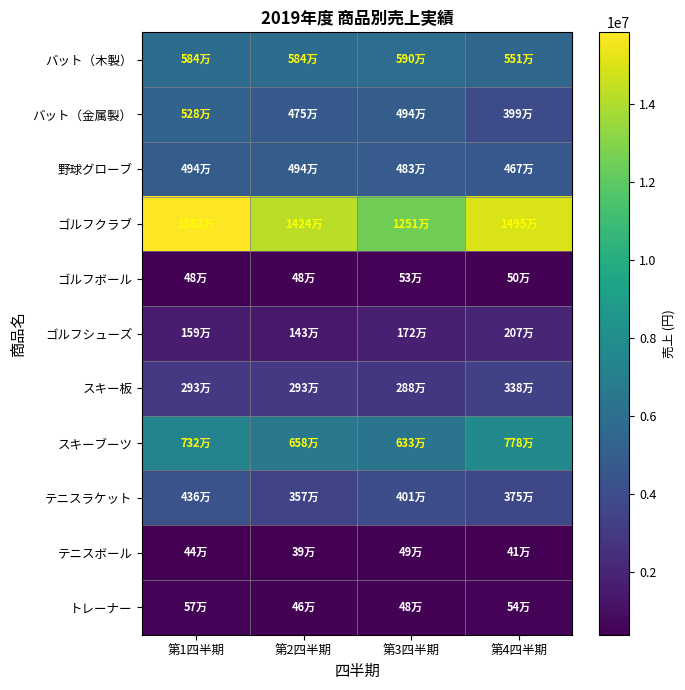

Reading left to right, what are all the values shown in this chart?

バット（木製）: 第1四半期=5841000	第2四半期=5841000	第3四半期=5900400	第4四半期=5519745
バット（金属製）: 第1四半期=5284000	第2四半期=4756000	第3四半期=4941000	第4四半期=3995040
野球グローブ: 第1四半期=4945050	第2四半期=4945000	第3四半期=4835160	第4四半期=4673025
ゴルフクラブ: 第1四半期=15827680	第2四半期=14243900	第3四半期=12512000	第4四半期=14956095
ゴルフボール: 第1四半期=483480	第2四半期=483500	第3四半期=537240	第4四半期=507675
ゴルフシューズ: 第1四半期=1595280	第2四半期=1435200	第3四半期=1725000	第4四半期=2072070
スキー板: 第1四半期=2933010	第2四半期=2933000	第3四半期=2884000	第4四半期=3387615
スキーブーツ: 第1四半期=7321600	第2四半期=6588800	第3四半期=6336000	第4四半期=7783020
テニスラケット: 第1四半期=4364800	第2四半期=3572000	第3四半期=4019200	第4四半期=3750600
テニスボール: 第1四半期=442000	第2四半期=398000	第3四半期=496650	第4四半期=417900
トレーナー: 第1四半期=576000	第2四半期=466200	第3四半期=480200	第4四半期=543900